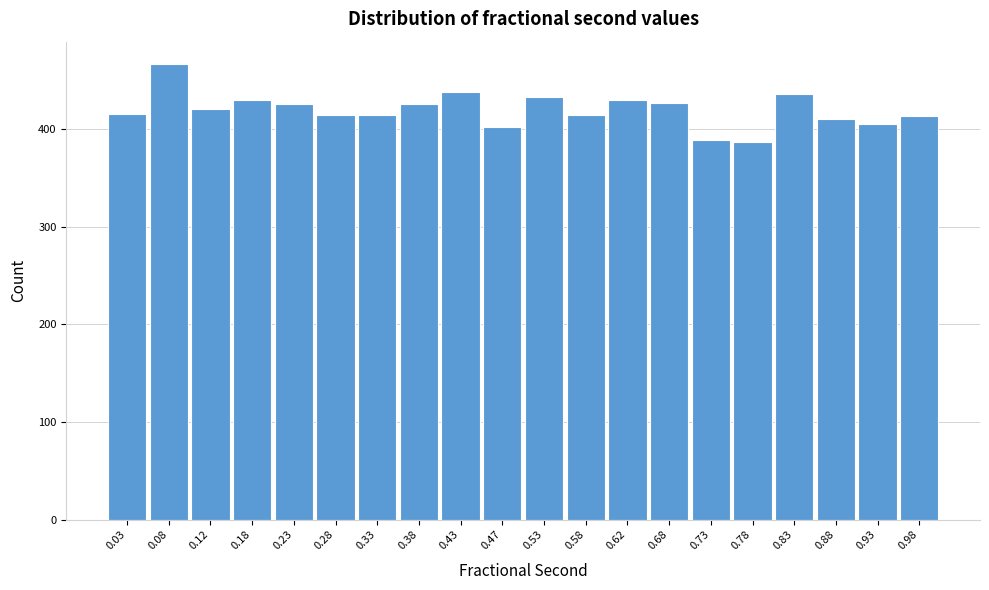

Reading left to right, list every bar in this chart as the range it spans on the x-axis followed by its height. The values are not printed on the chart, so give them approximately, as read against the axis.

0.00 to 0.05: 420
0.05 to 0.10: 470
0.10 to 0.15: 420
0.15 to 0.20: 430
0.20 to 0.25: 430
0.25 to 0.30: 410
0.30 to 0.35: 410
0.35 to 0.40: 430
0.40 to 0.45: 440
0.45 to 0.50: 400
0.50 to 0.55: 430
0.55 to 0.60: 410
0.60 to 0.65: 430
0.65 to 0.70: 430
0.70 to 0.75: 390
0.75 to 0.80: 390
0.80 to 0.85: 440
0.85 to 0.90: 410
0.90 to 0.95: 410
0.95 to 1.00: 410